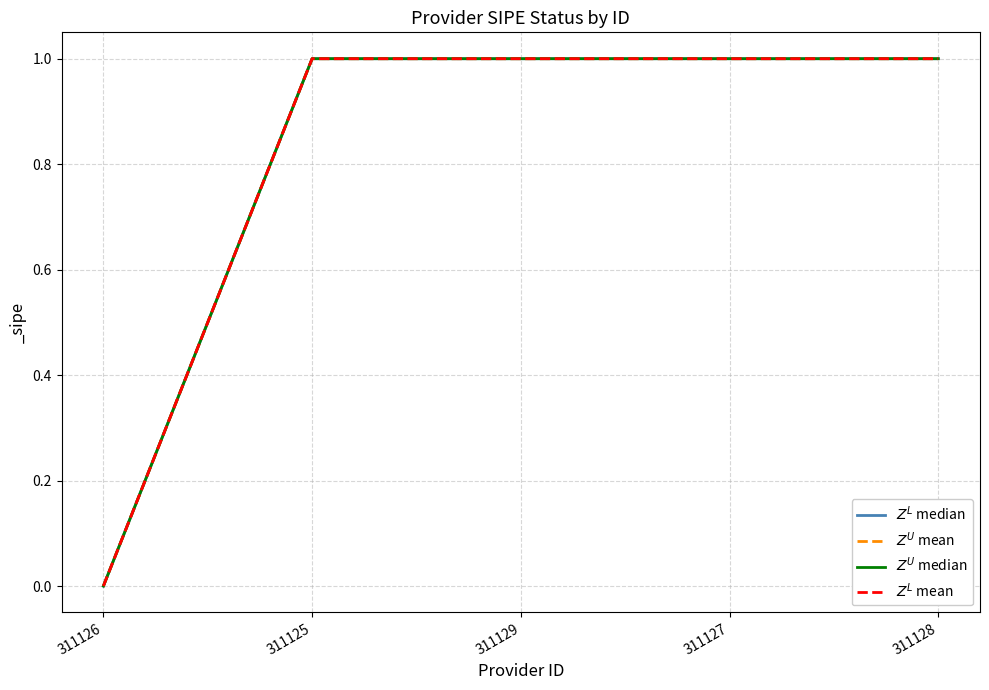

The $Z^L$ mean series shows 1 at 311127. True or false?

True